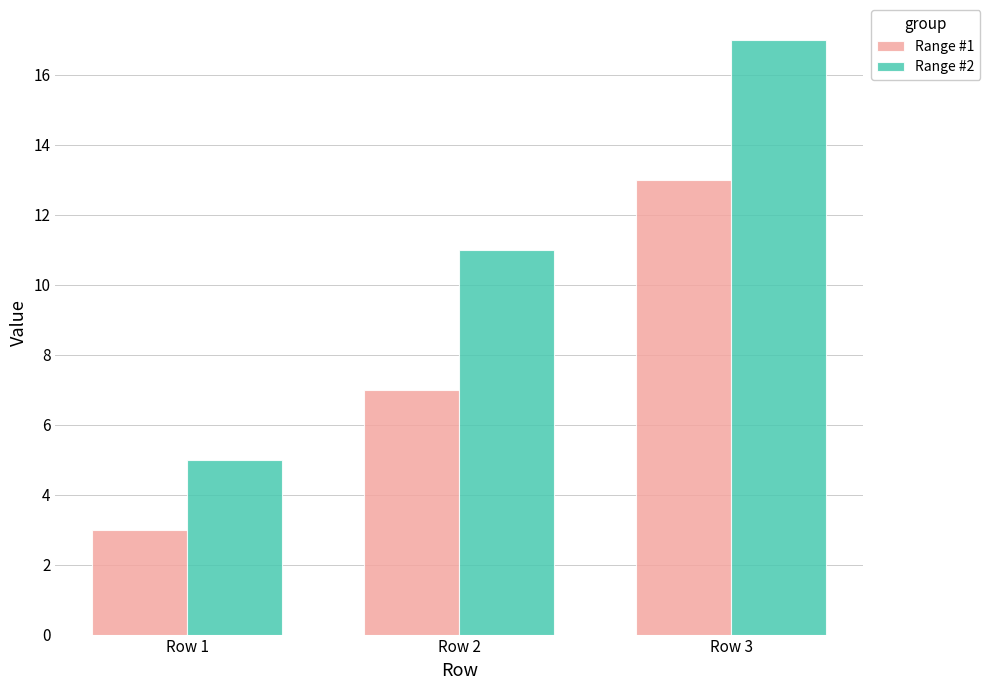

What is the difference between the Range #2 values at Row 3 and Row 1?

12